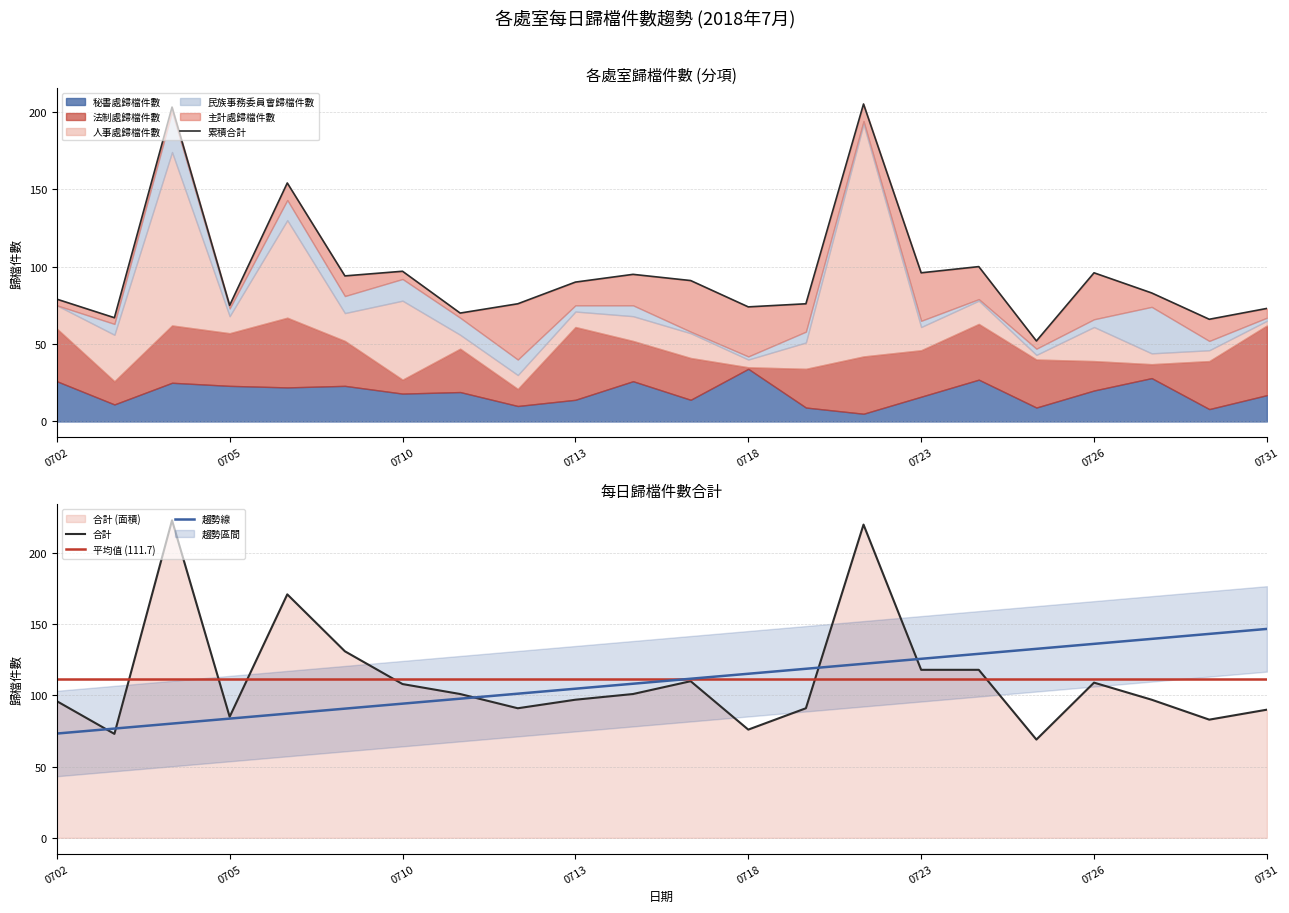

What is the average value of the 人事處歸檔件數 series?

27